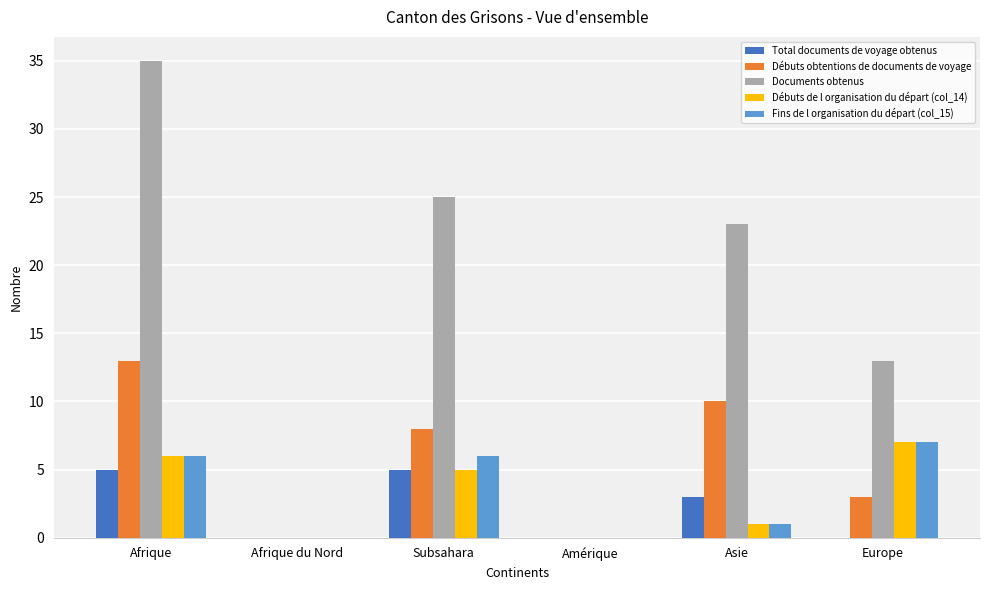

Count the number of categories in the chart.

6